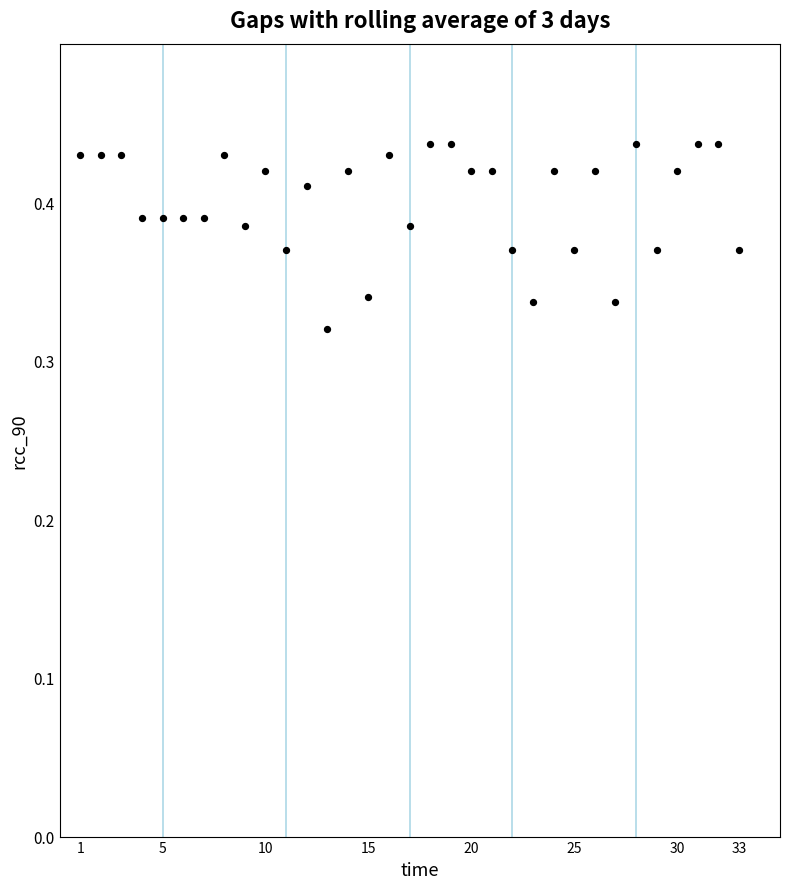

What is the range of X values (max minus min)?

32.0